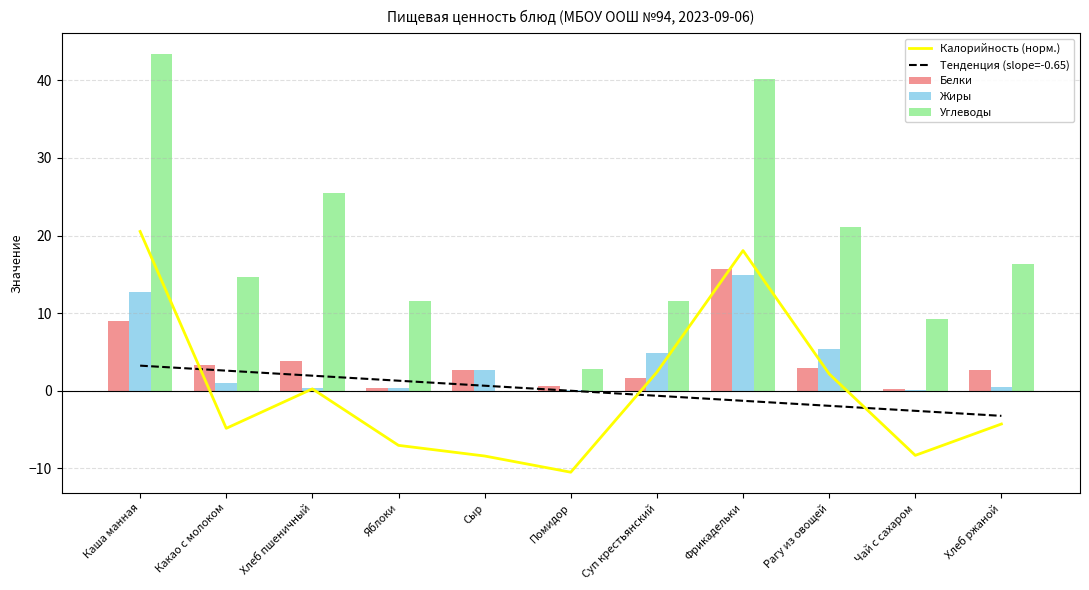

What is the difference between the highest and lowest values at Чай с сахаром?

17.5